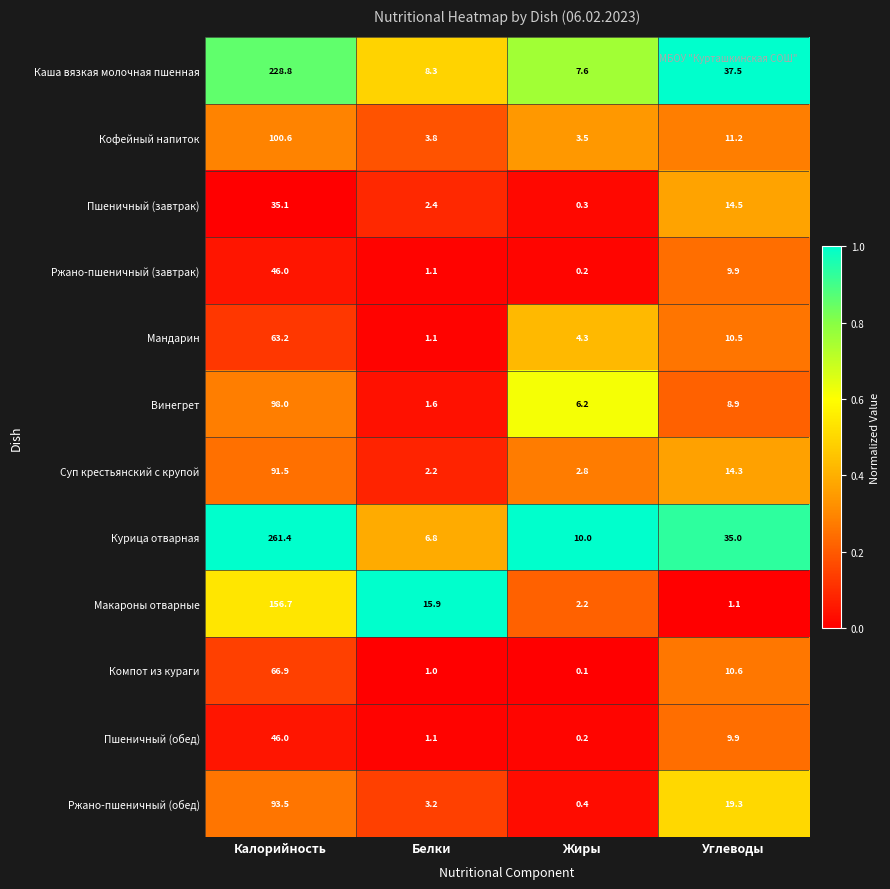

What is the total value across all series at Жиры?

37.8